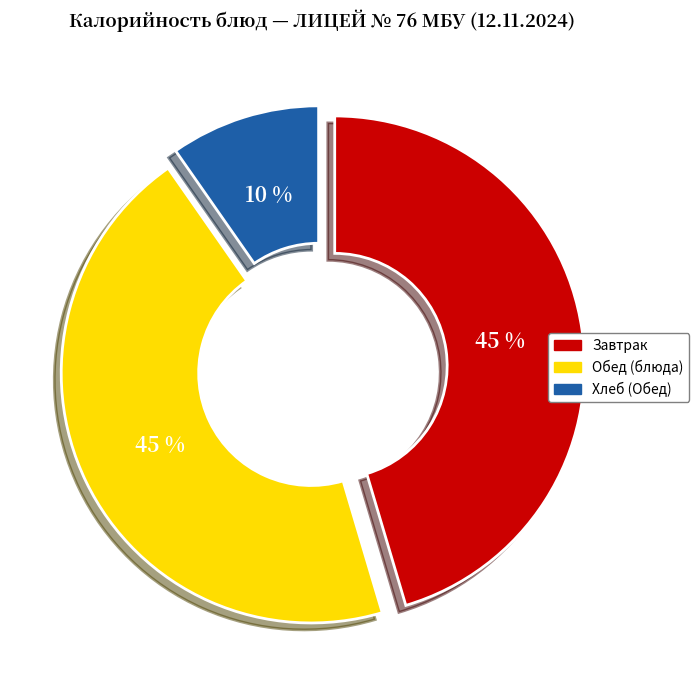

To the nearest percent, what portion does Хлеб (Обед) represent?

10%